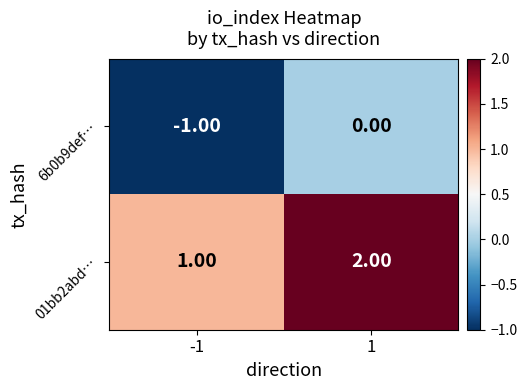

Rank the series by their average value, from lowest to highest.

6b0b9def…, 01bb2abd…